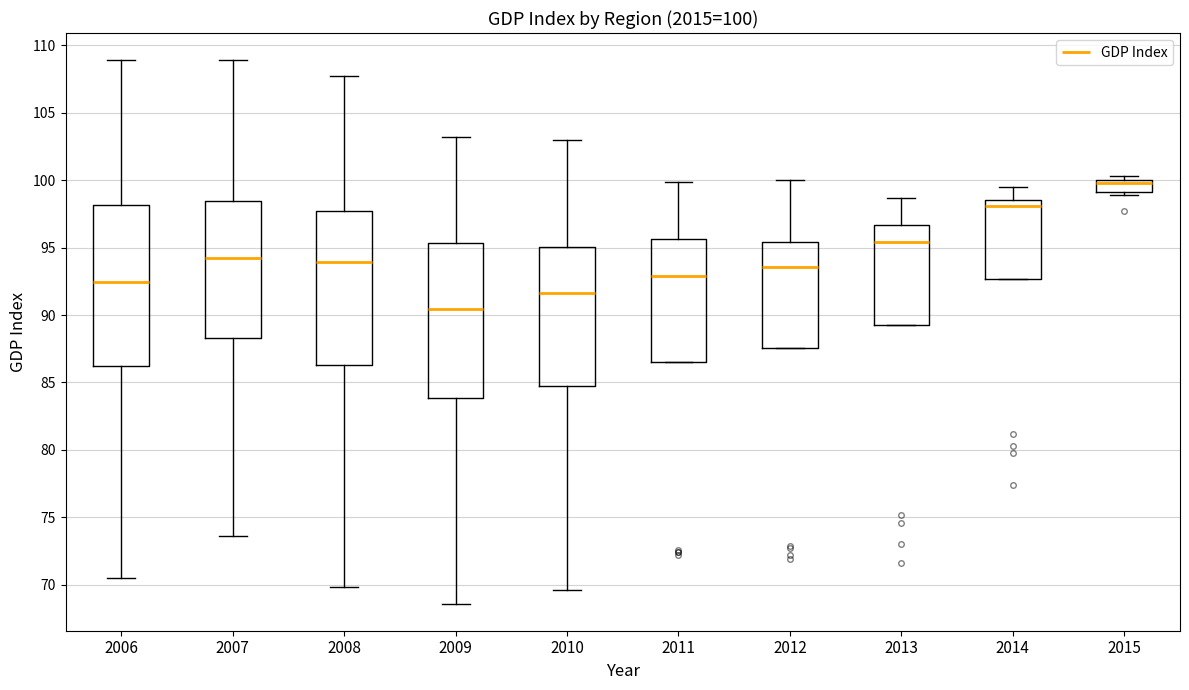

Which box has the highest median line?

2015